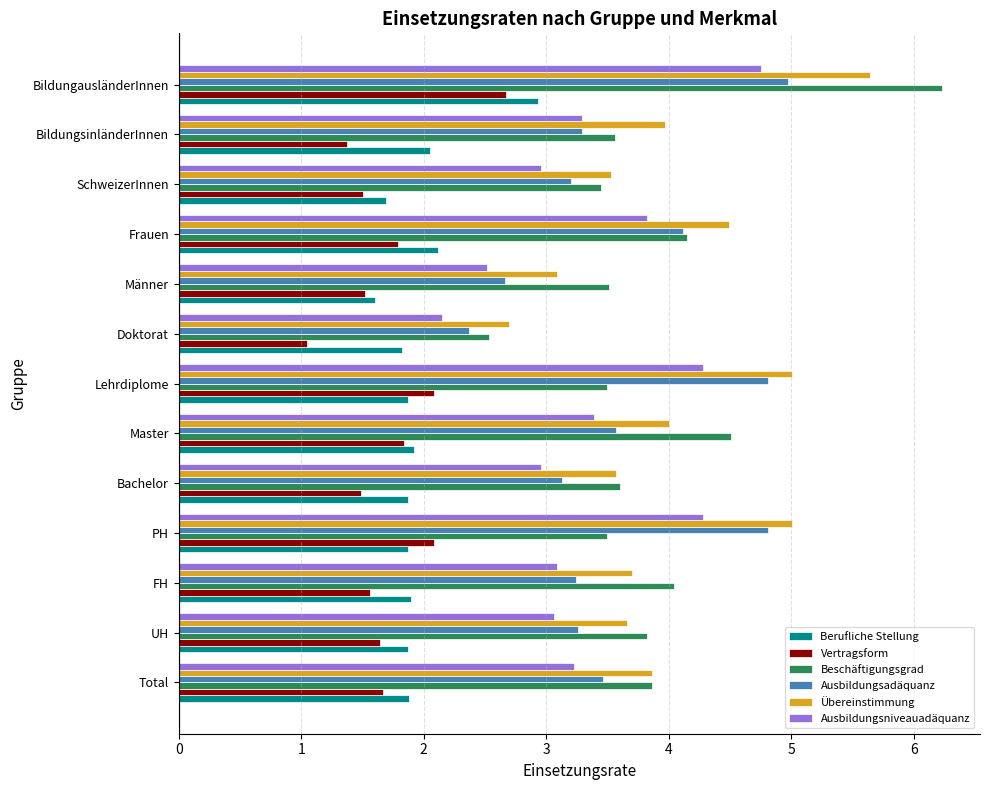

Which series has the largest range (max minus min)?

Beschäftigungsgrad